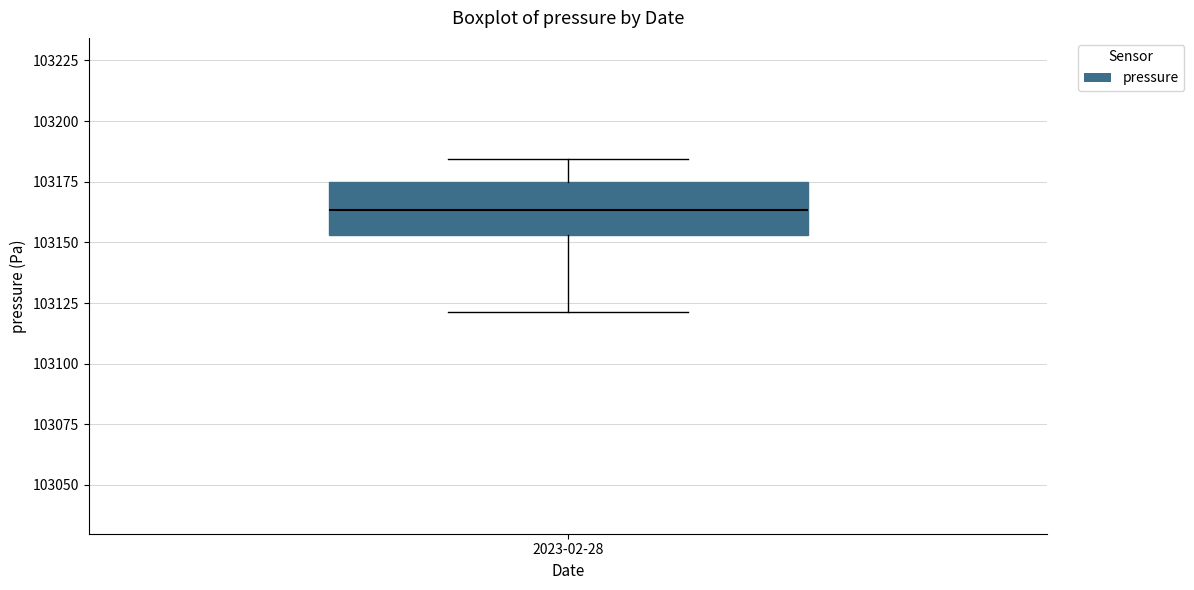

Transcribe this box plot: give where the median line is, the range the box spans, and where the two whiskers end, as read against the y-axis. The values are not printed on the chart, so give them approximately, as read against the axis.

median 103165, box 103155 to 103175, whiskers 103120 to 103185